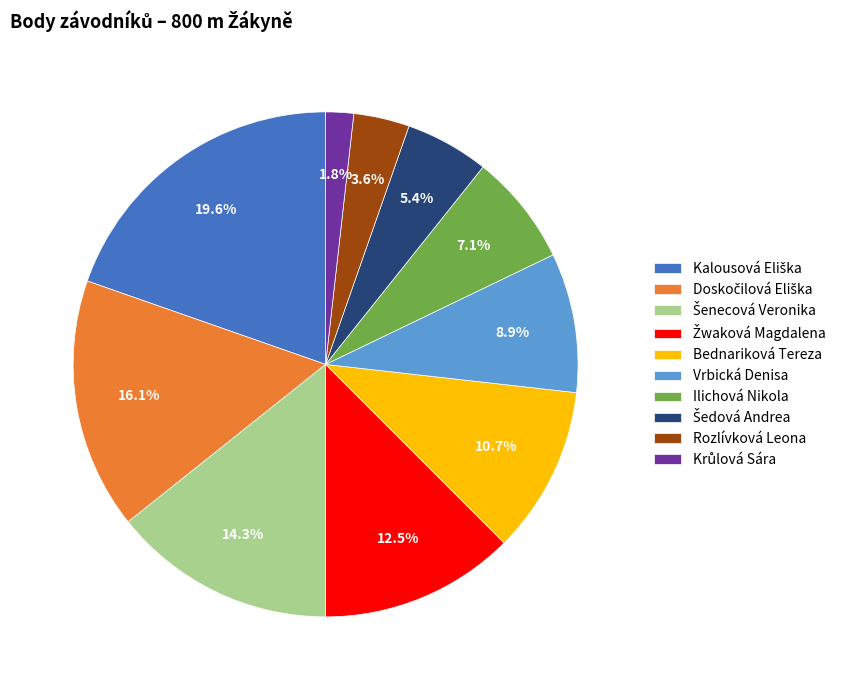

To the nearest percent, what is the average slice percentage?

10%